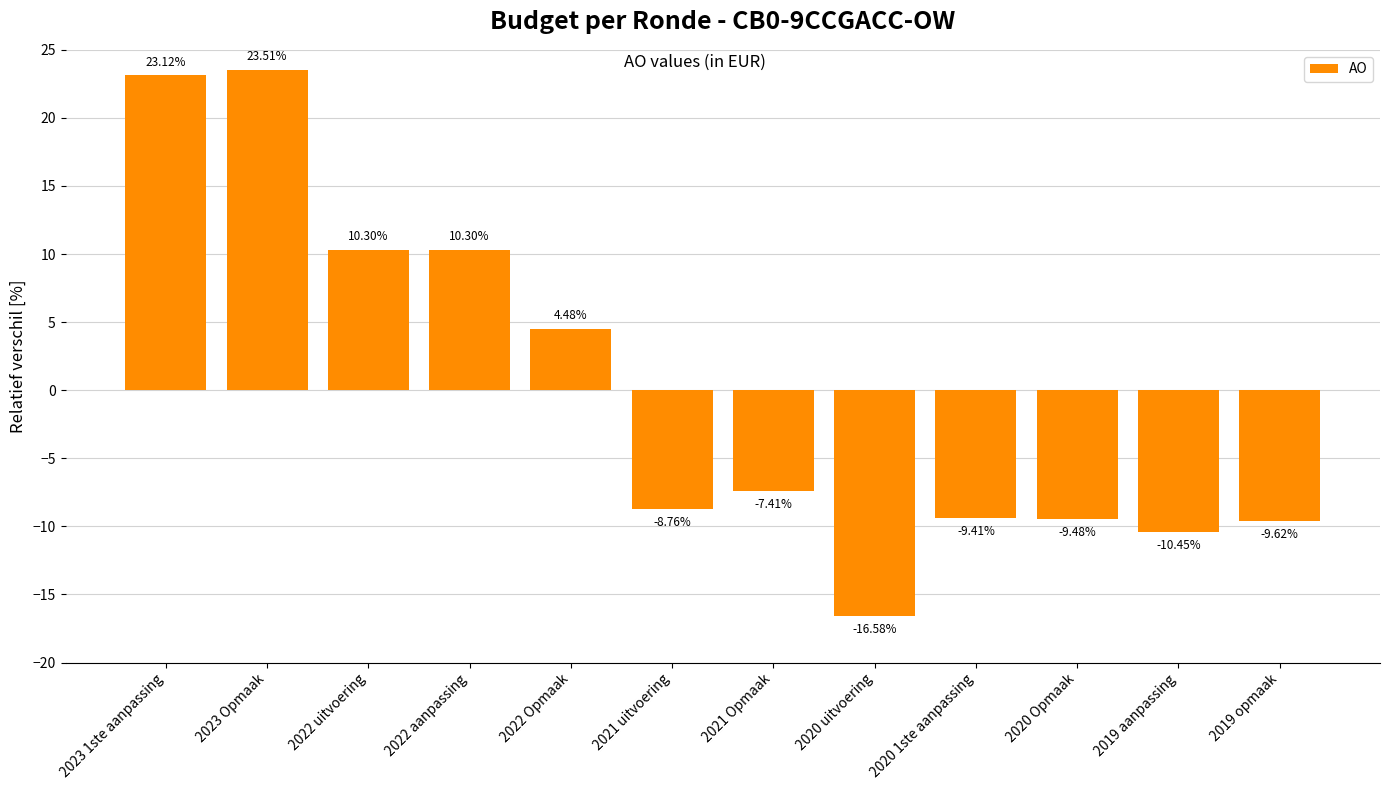

Count the number of categories in the chart.

12